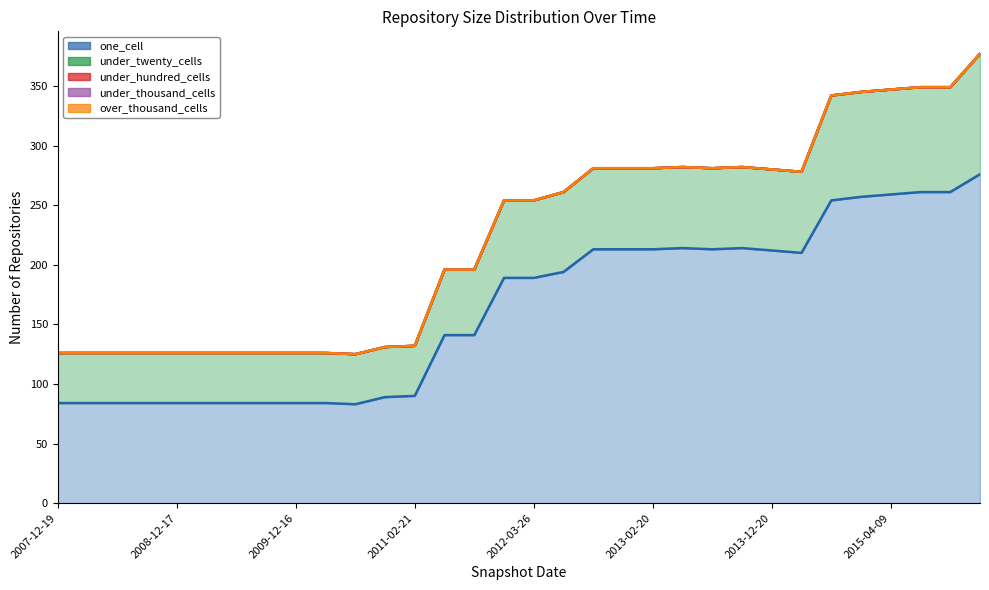

What is the label of the 23rd point from the left?

2013-07-09